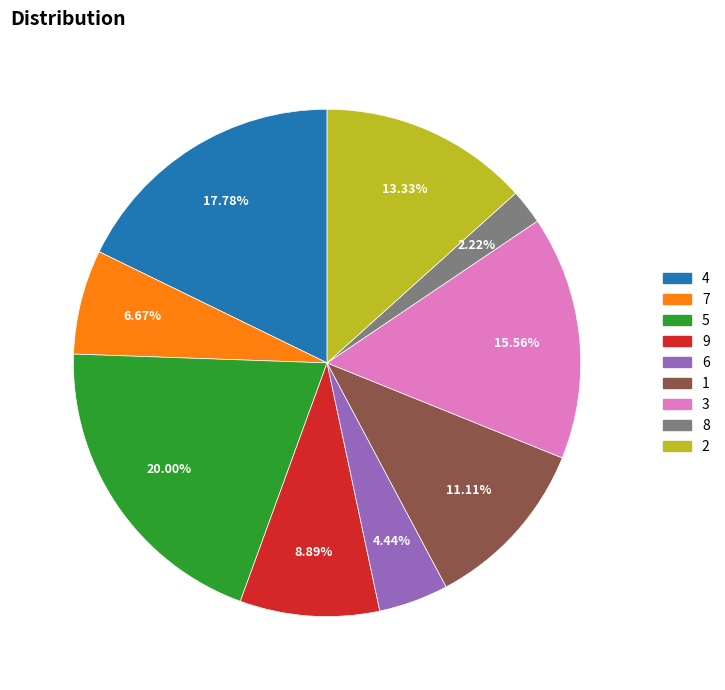

How many segments does this pie chart have?

9